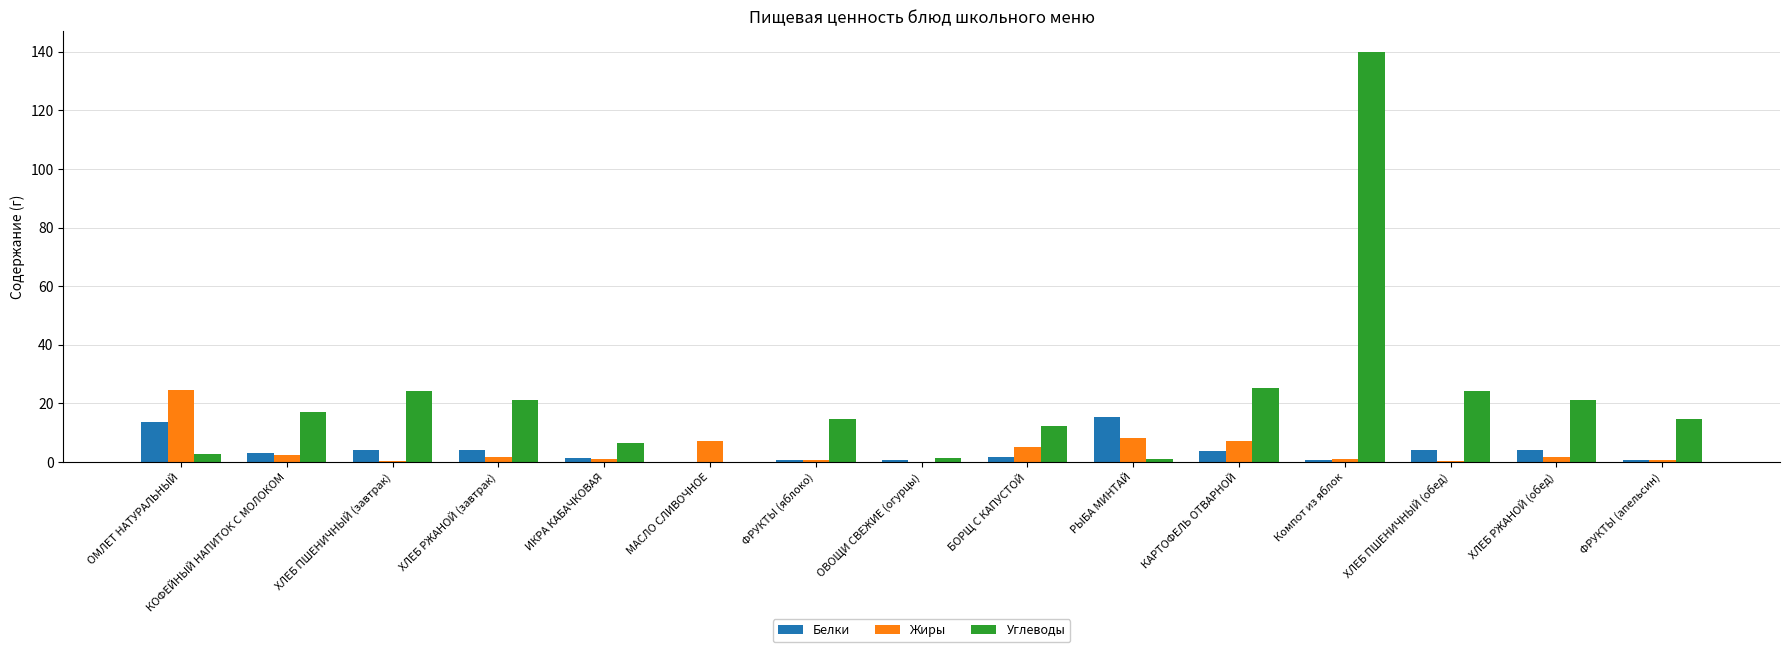

What is the sum of all Белки values?

57.7